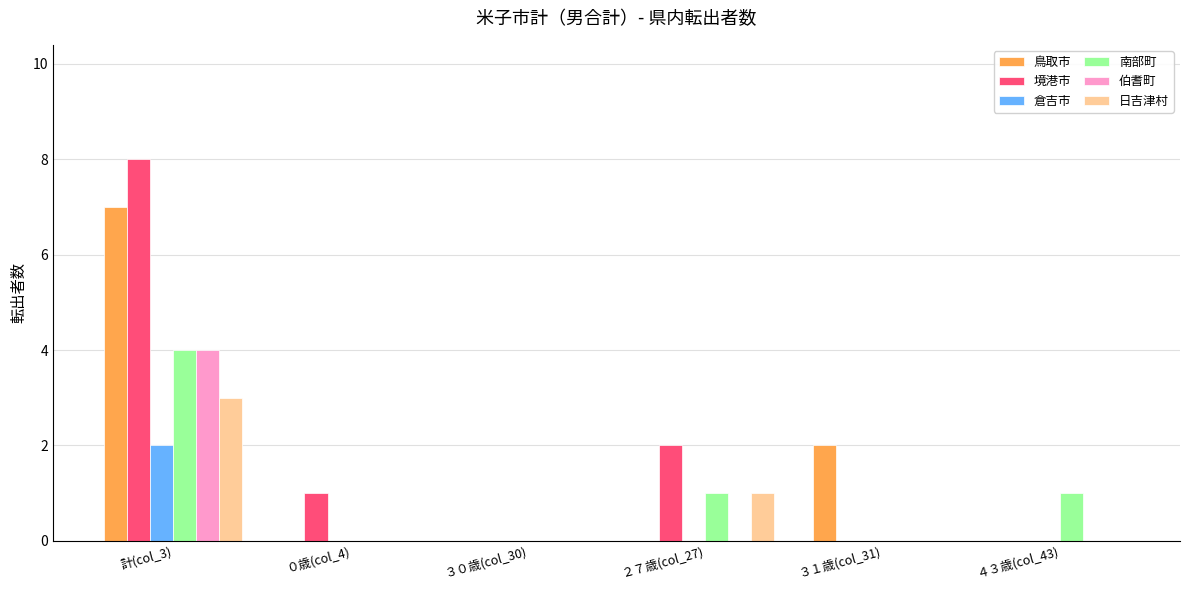

At which label does 伯耆町 reach its peak?

計(col_3)